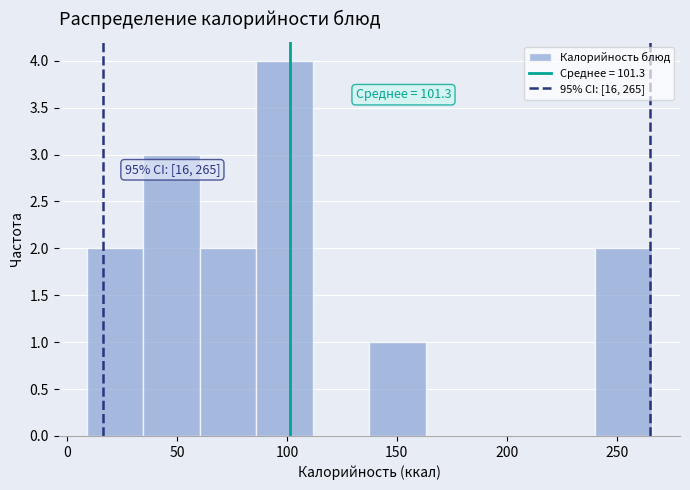

Over which range of the x-axis is the bar tallest?

85 to 110